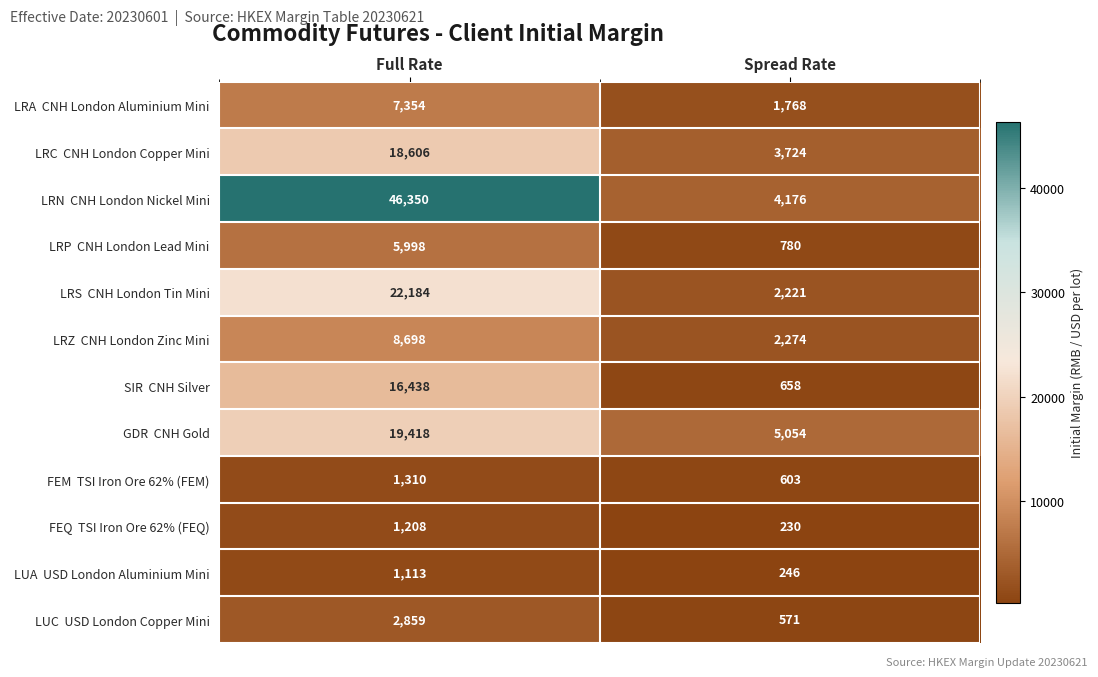

What is the greatest value displayed?

46350